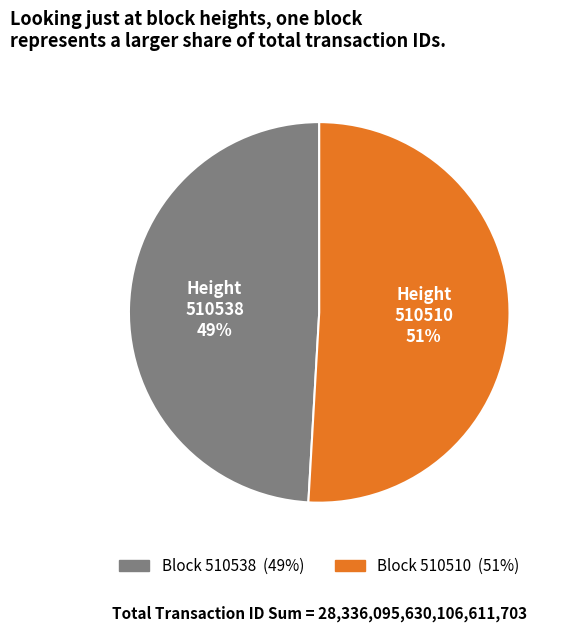

Does any single category account for the majority?

Yes